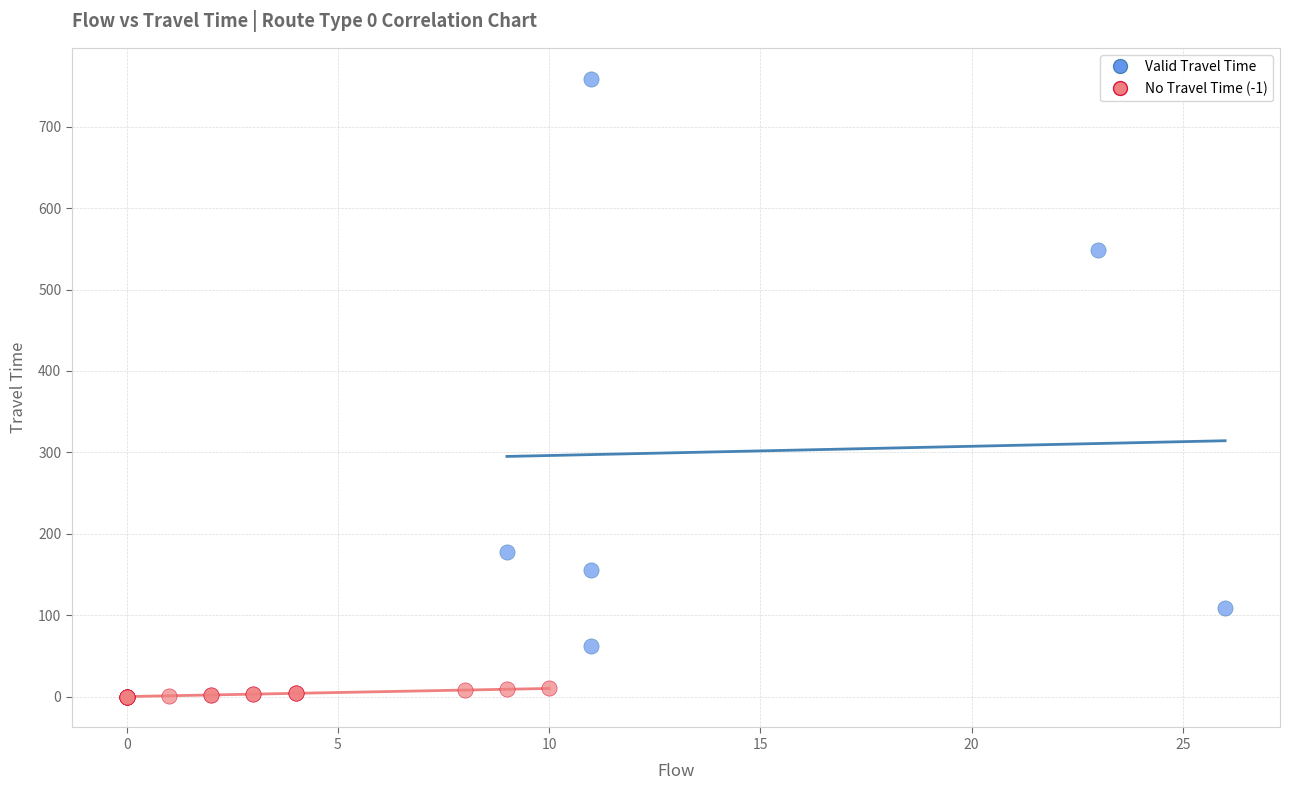

Which series contains the highest Y value?

Valid Travel Time